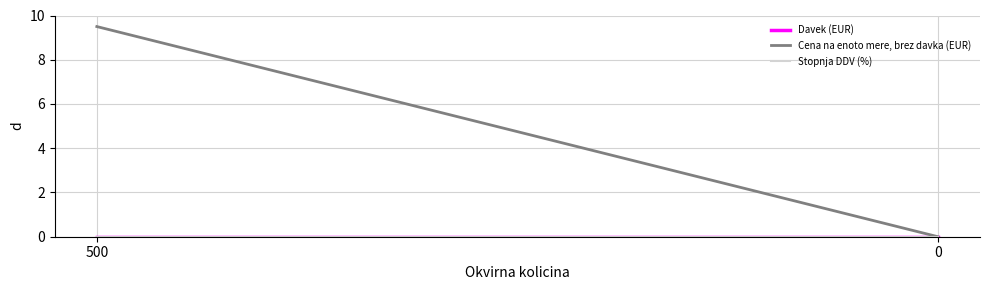

True or false: Cena na enoto mere, brez davka (EUR) has a value of 9.5 at 500.

True